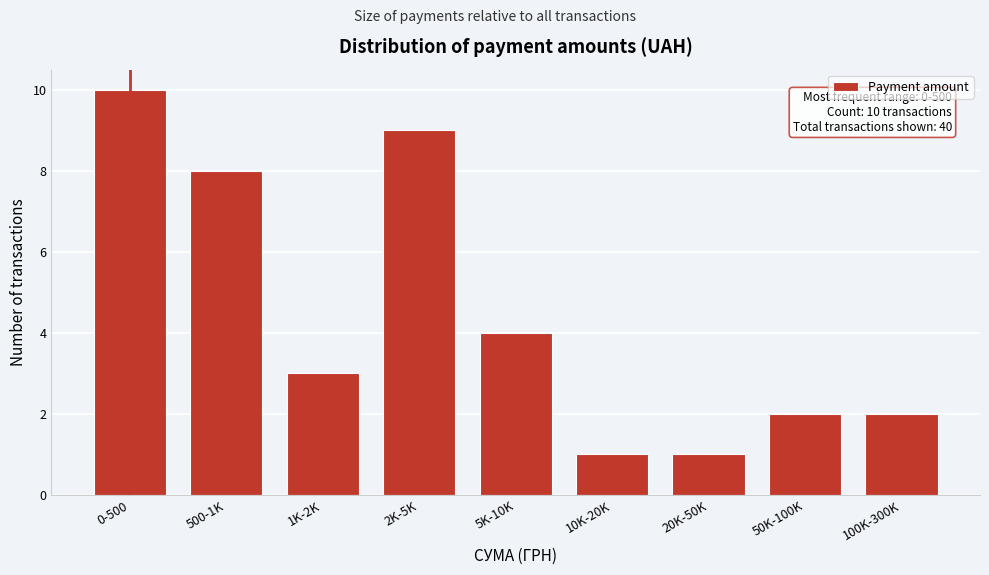

Reading left to right, list all the values displayed in this chart.

0-500=10	500-1K=8	1K-2K=3	2K-5K=9	5K-10K=4	10K-20K=1	20K-50K=1	50K-100K=2	100K-300K=2